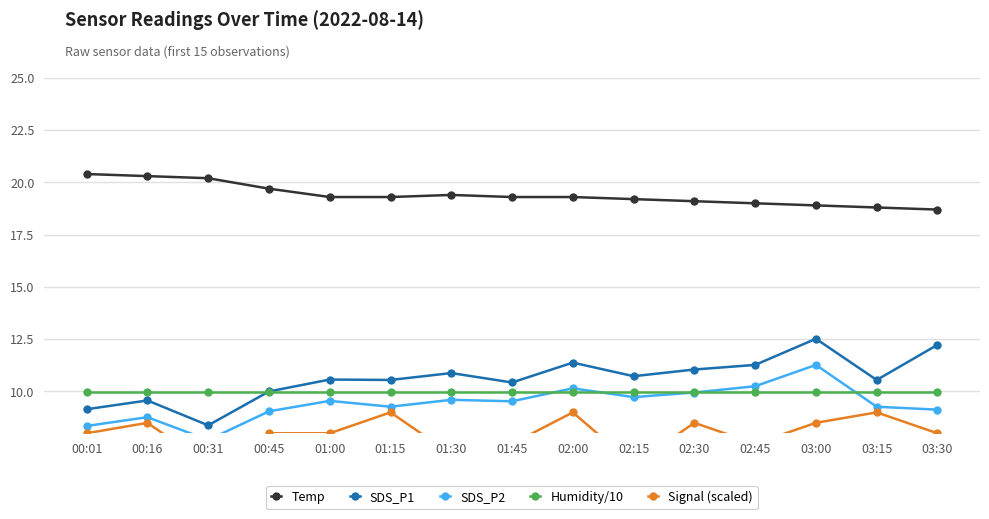

True or false: Signal (scaled) and SDS_P1 cross at least once.

False